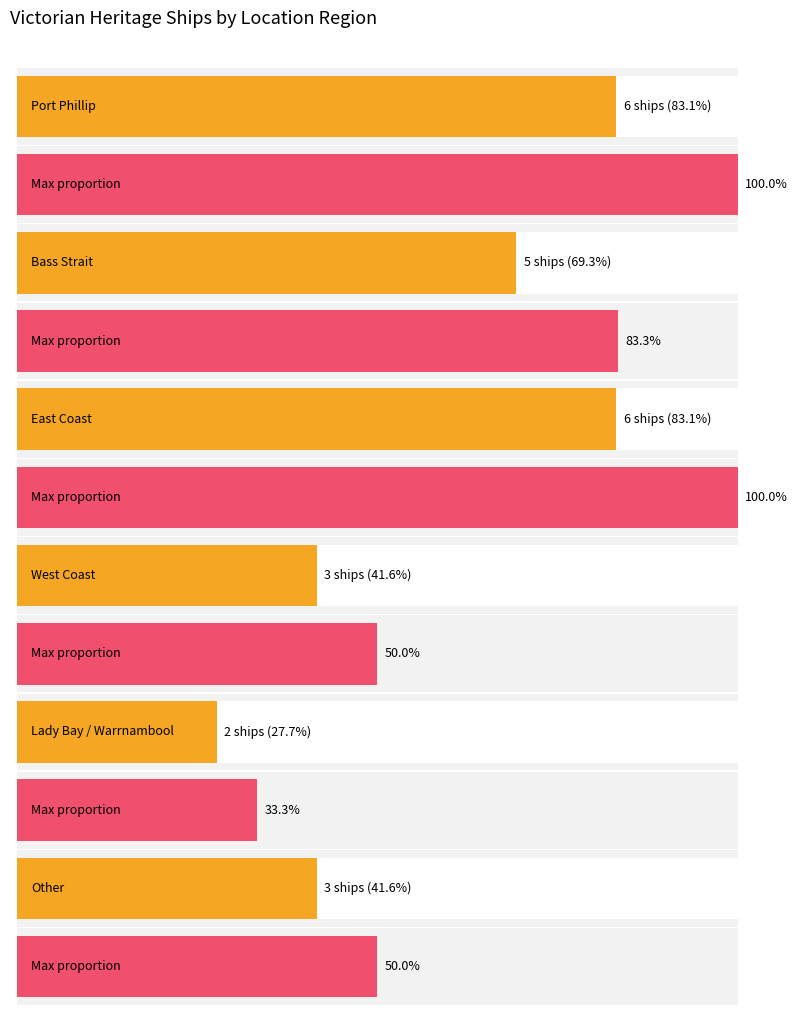

How many distinct data groups are displayed?

1